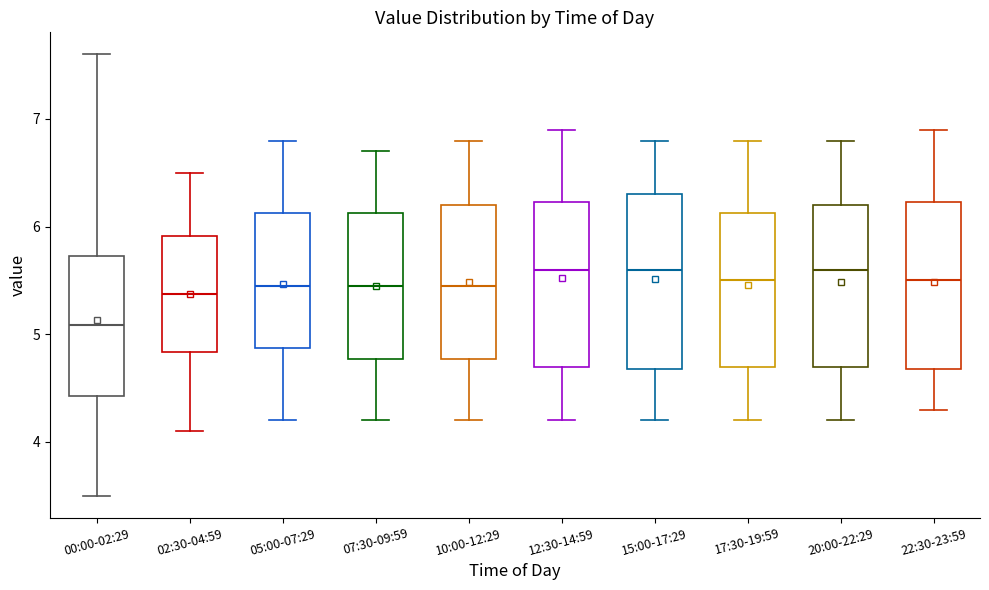

Reading left to right, transcribe this box plot: for each box, give where its median line is, the range the box spans, and where its two whiskers end, as read against the y-axis. The values are not printed on the chart, so give them approximately, as read against the axis.

00:00-02:29: median 5.1, box 4.4 to 5.7, whiskers 3.5 to 7.6
02:30-04:59: median 5.4, box 4.8 to 5.9, whiskers 4.1 to 6.5
05:00-07:29: median 5.5, box 4.9 to 6.1, whiskers 4.2 to 6.8
07:30-09:59: median 5.5, box 4.8 to 6.1, whiskers 4.2 to 6.7
10:00-12:29: median 5.5, box 4.8 to 6.2, whiskers 4.2 to 6.8
12:30-14:59: median 5.6, box 4.7 to 6.2, whiskers 4.2 to 6.9
15:00-17:29: median 5.6, box 4.7 to 6.3, whiskers 4.2 to 6.8
17:30-19:59: median 5.5, box 4.7 to 6.1, whiskers 4.2 to 6.8
20:00-22:29: median 5.6, box 4.7 to 6.2, whiskers 4.2 to 6.8
22:30-23:59: median 5.5, box 4.7 to 6.2, whiskers 4.3 to 6.9